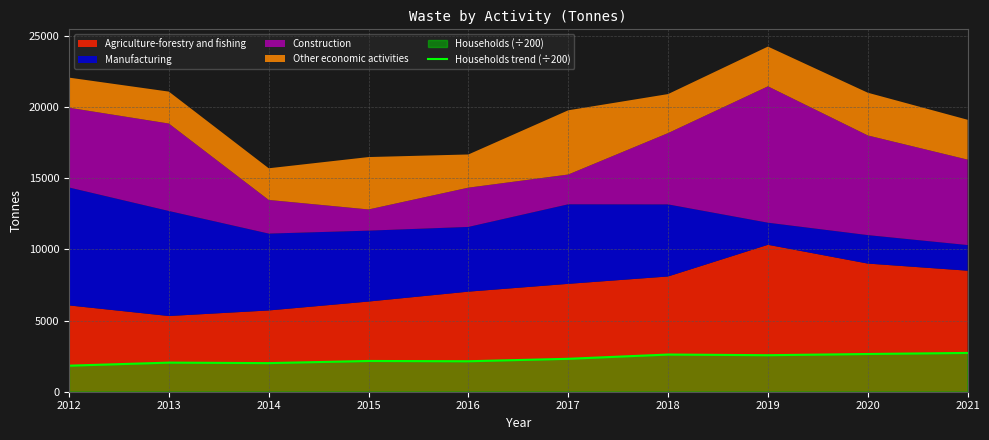

What is the value of the 5th point from the left?

2140.2